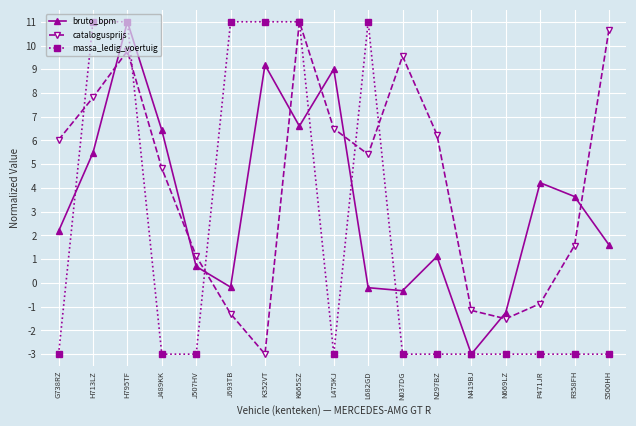

Which series changed the most between H713LZ and N297BZ?

massa_ledig_voertuig